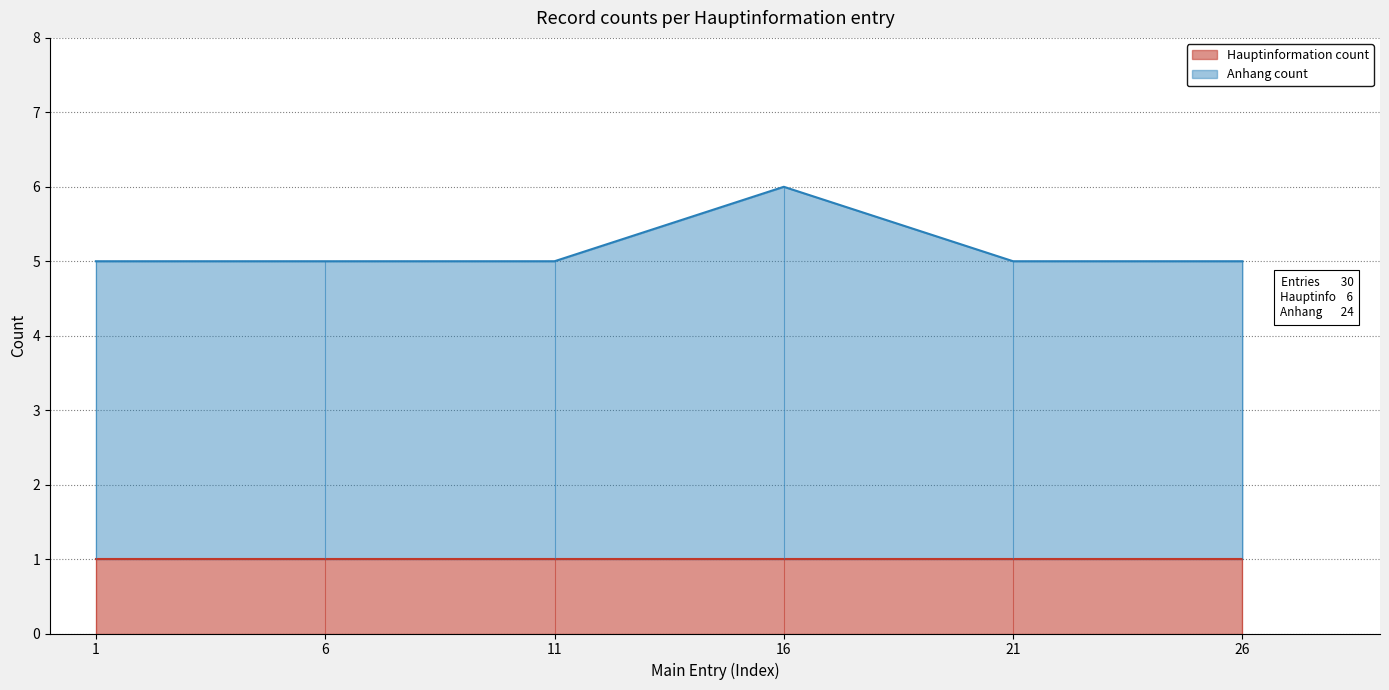

True or false: Anhang count has a value of 3 at 11.

False